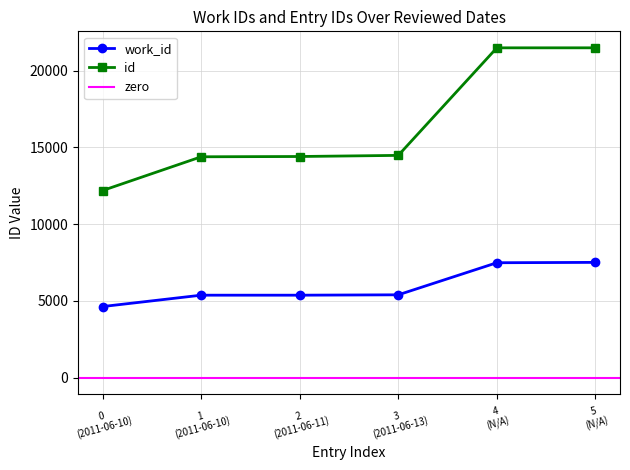

True or false: work_id and id intersect in this chart.

False